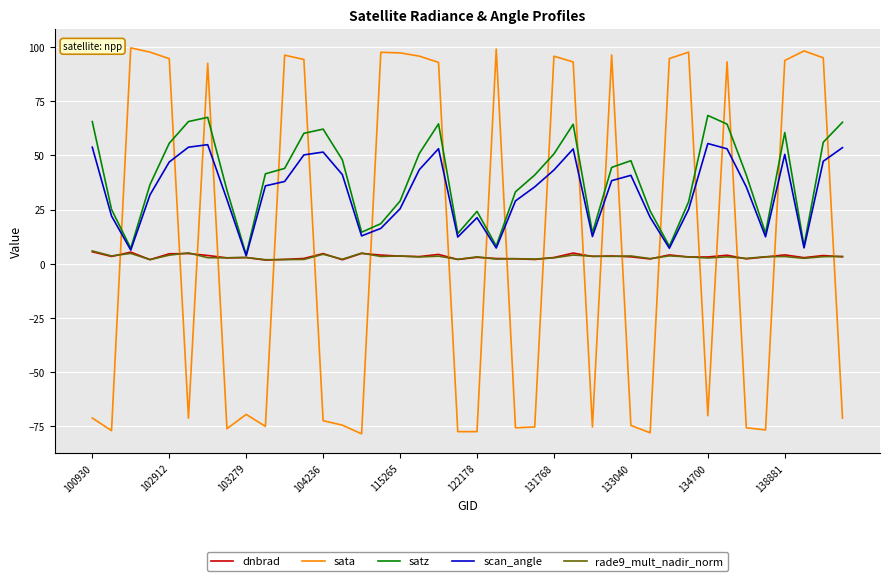

What is the highest value of the satz series?

68.4